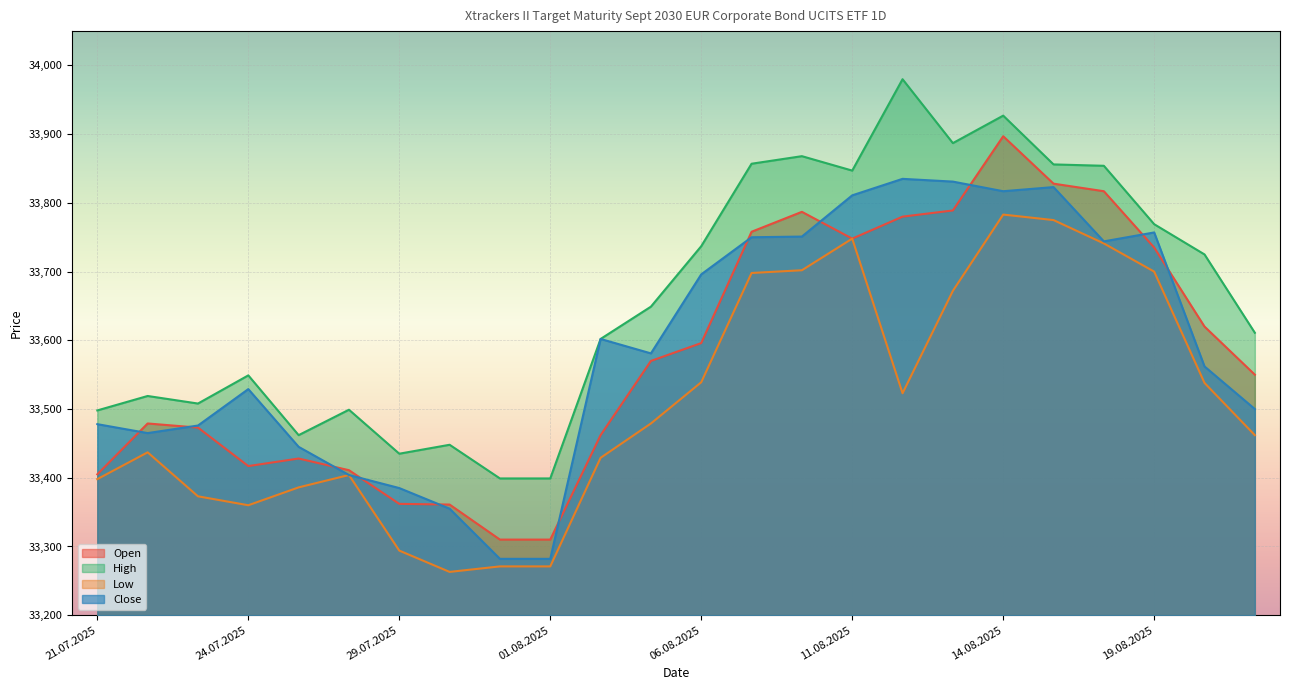

Which category has the lowest value across all series?

30.07.2025